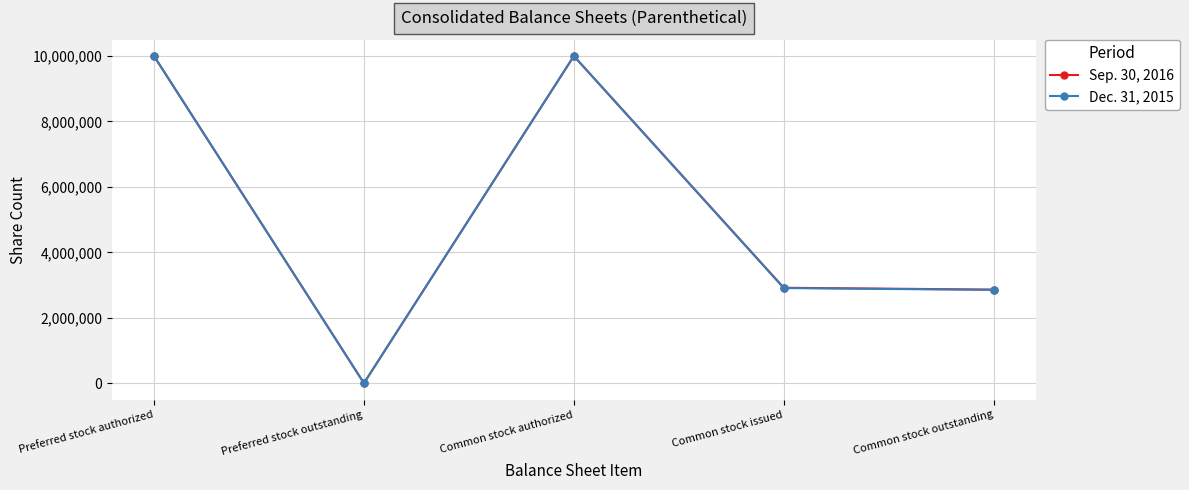

What is the average value of the Sep. 30, 2016 series?

5155270